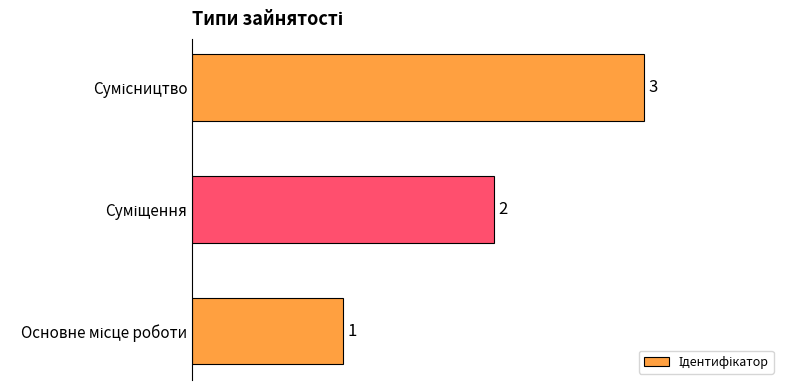

Count the values in the range 1 to 3.

3